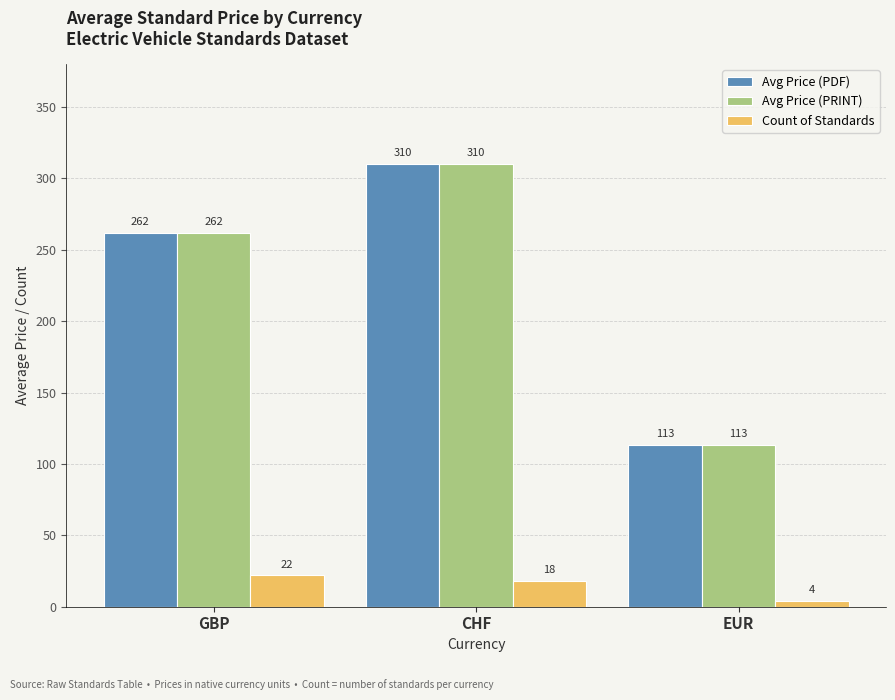

The Count of Standards series shows 4.0 at EUR. True or false?

True